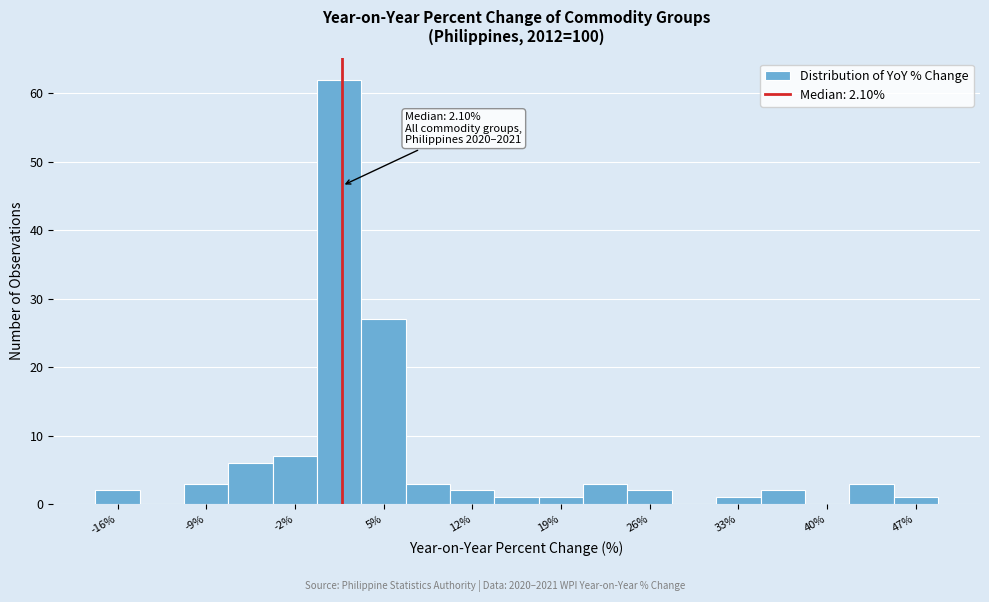

Around what value on the x-axis is the tallest bar? Give the approximate position of its centre, as read against the axis.

2